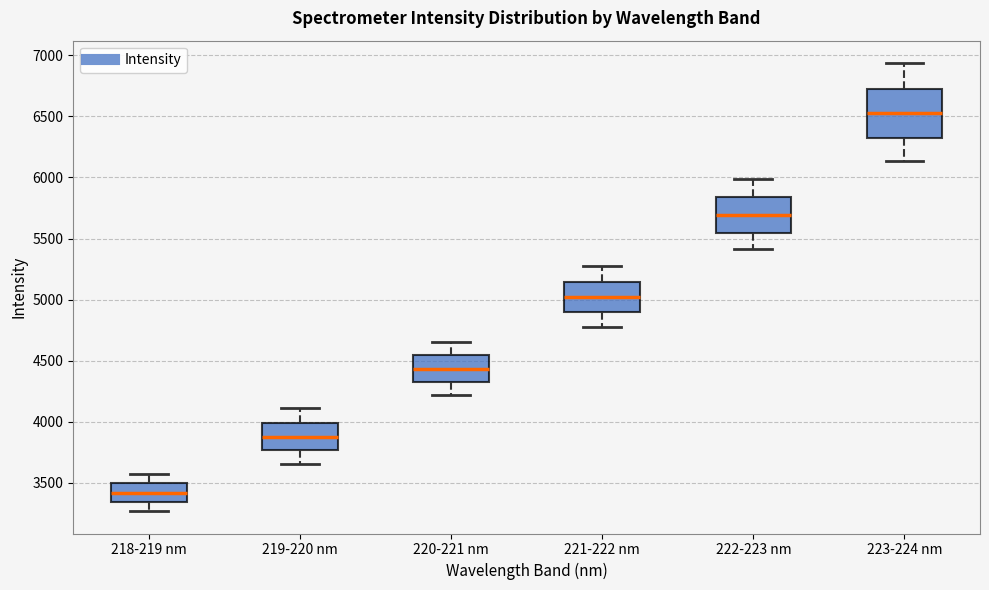

Reading left to right, read every box against the y-axis: the position of its median line, the range the box covers, and the ends of its whiskers. The values are not printed on the chart, so give them approximately, as read against the axis.

218-219 nm: median 3400, box 3350 to 3500, whiskers 3250 to 3550
219-220 nm: median 3900, box 3750 to 4000, whiskers 3650 to 4100
220-221 nm: median 4450, box 4300 to 4550, whiskers 4200 to 4650
221-222 nm: median 5000, box 4900 to 5150, whiskers 4800 to 5300
222-223 nm: median 5700, box 5550 to 5850, whiskers 5400 to 6000
223-224 nm: median 6500, box 6350 to 6750, whiskers 6150 to 6950